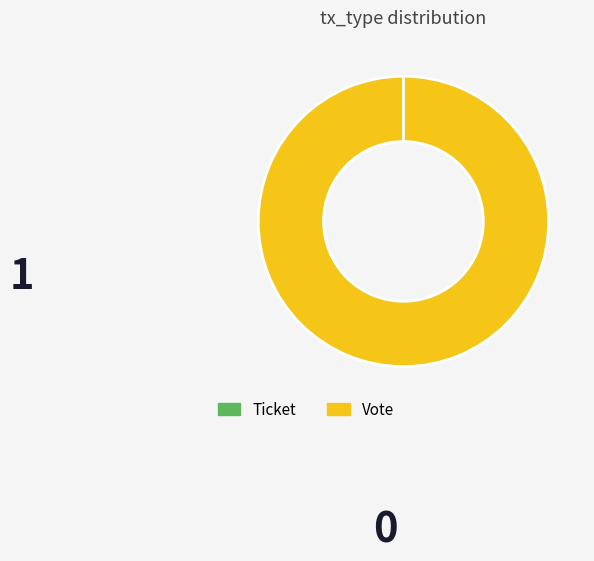

Between Vote and Ticket, which is larger?

Vote